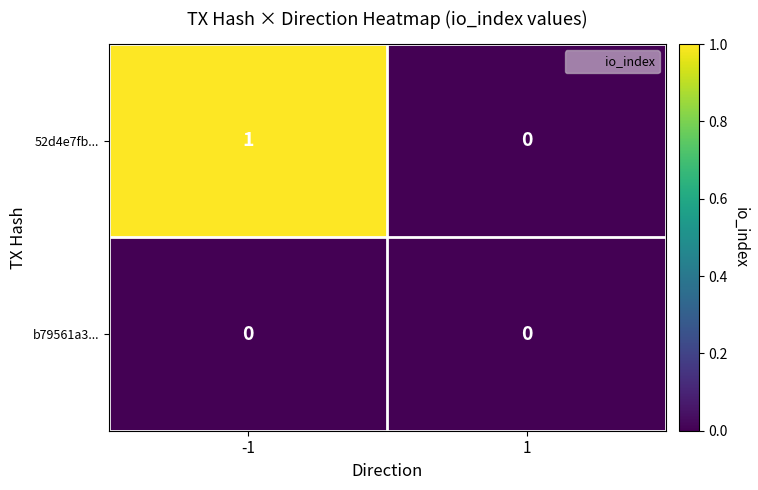

Reading right to left, list all the values displayed in this chart.

52d4e7fb...: 0	1
b79561a3...: 0	0